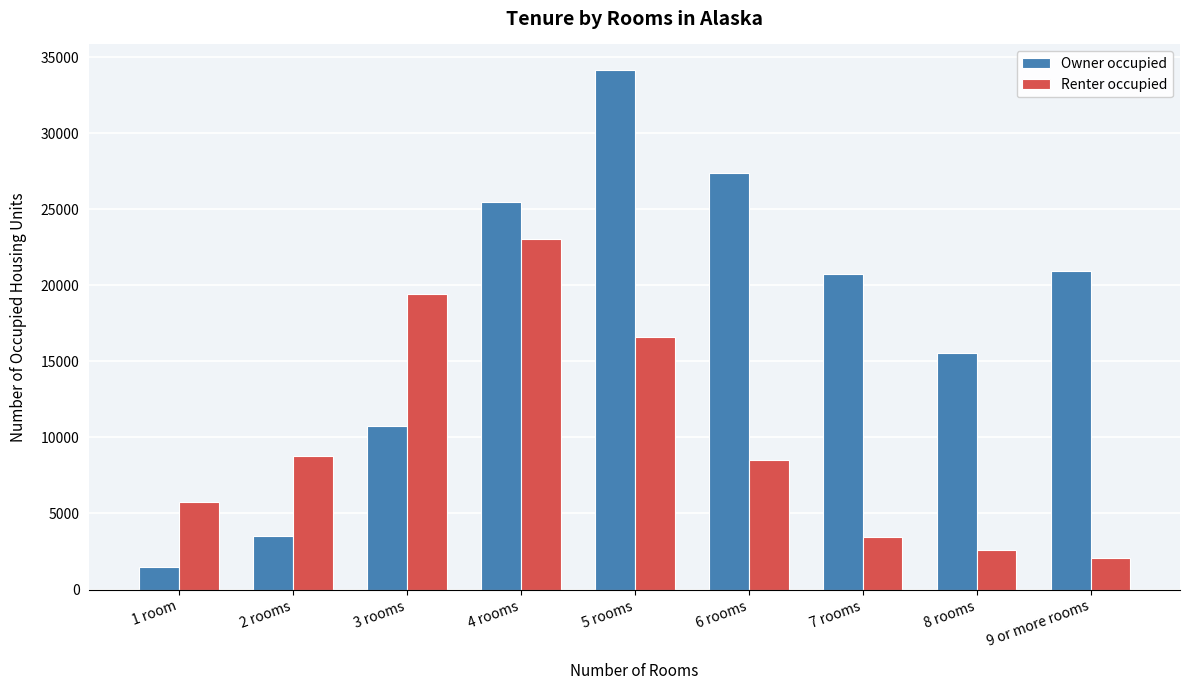

Reading left to right, transcribe all the data shown in this chart.

Owner occupied: 1486	3525	10723	25492	34125	27378	20727	15553	20913
Renter occupied: 5735	8752	19448	23033	16577	8544	3459	2621	2094